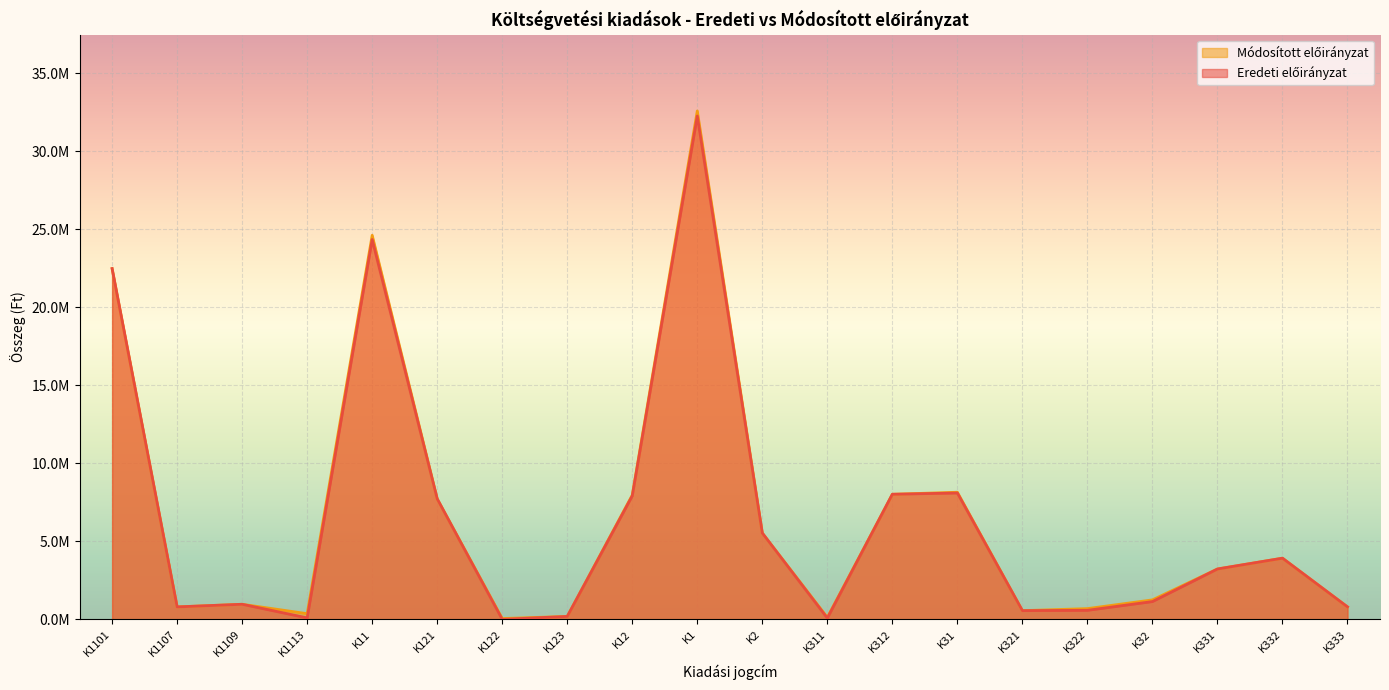

True or false: Eredeti előirányzat and Módosított előirányzat cross at least once.

False